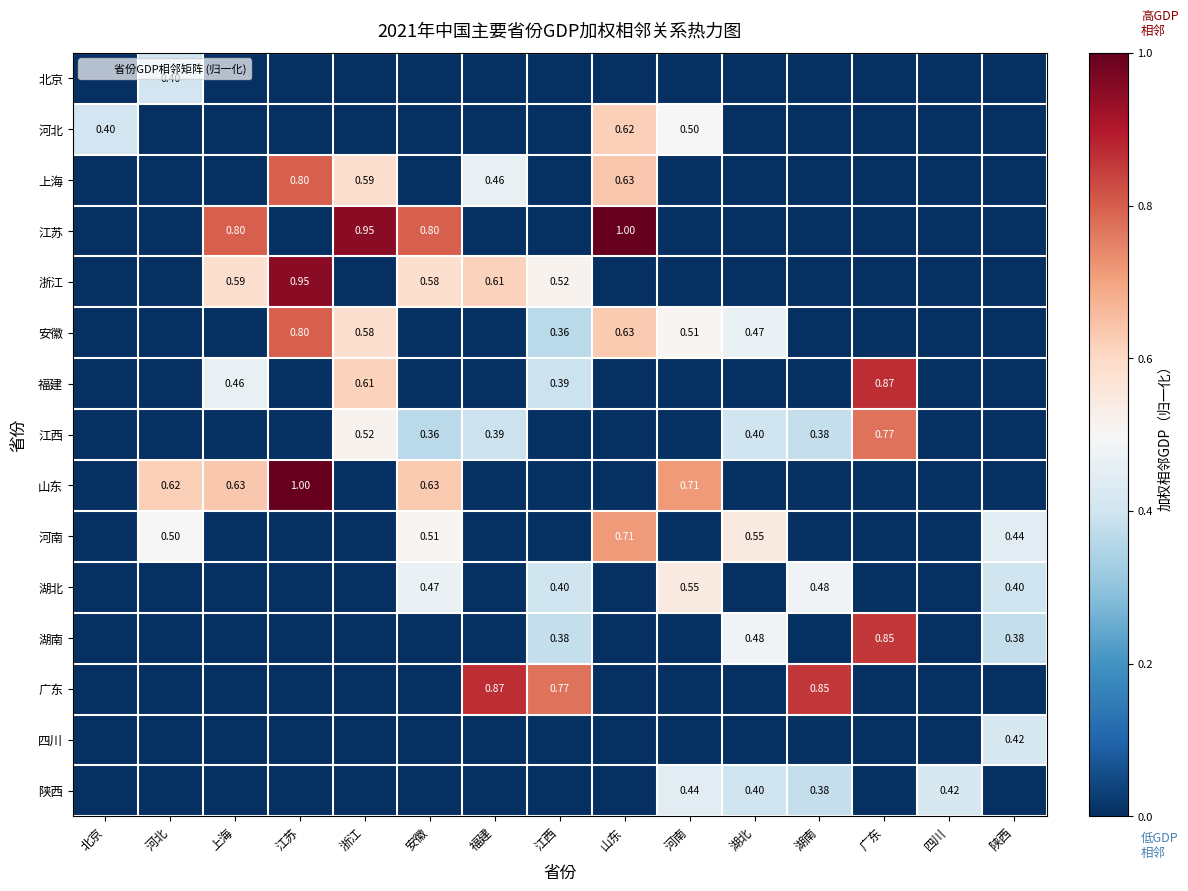

What is the sum of all 北京 values?

0.4